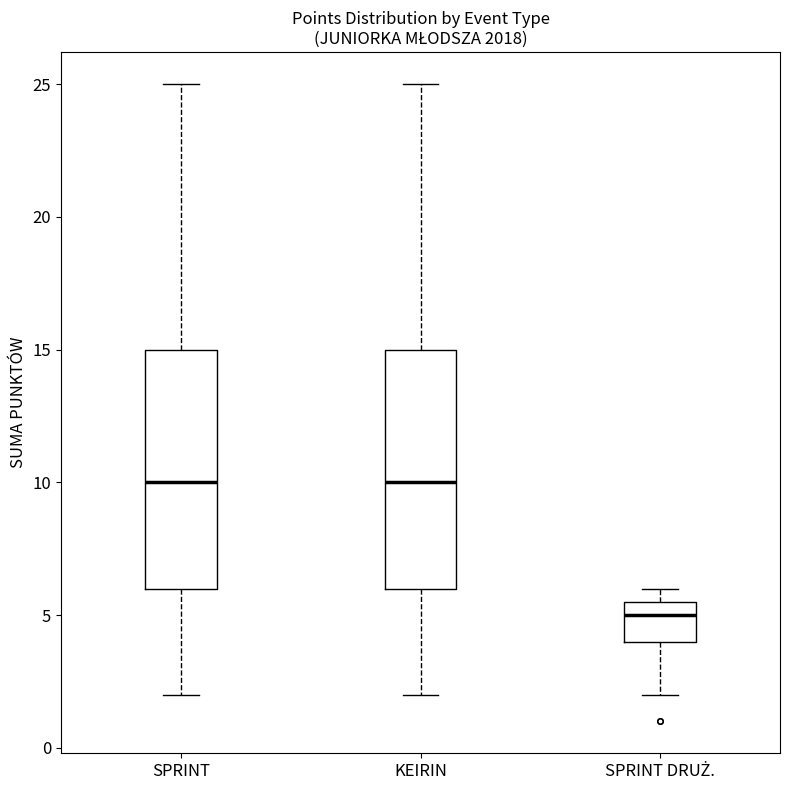

Which box has the lowest median line?

SPRINT DRUŻ.